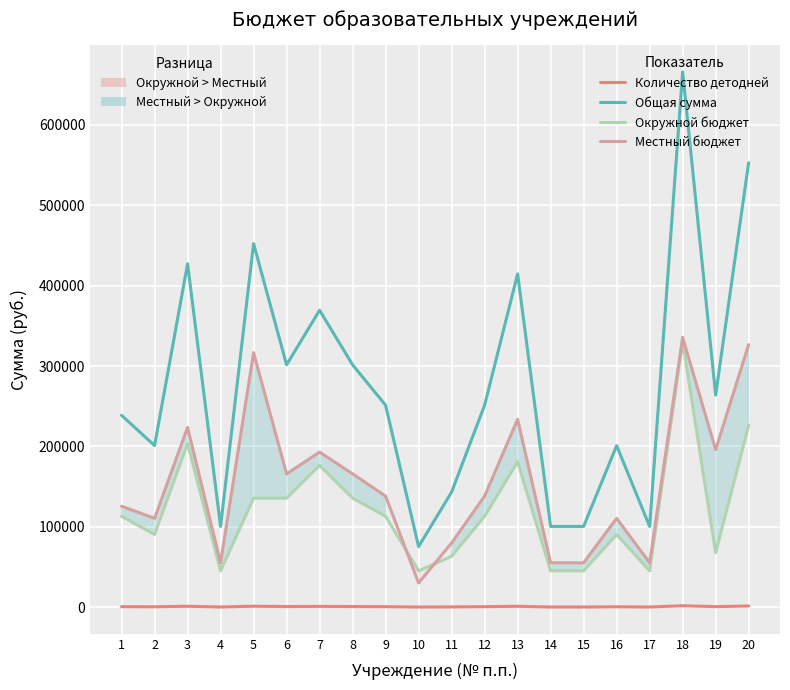

Where is the first local maximum for Количество детодней?

3